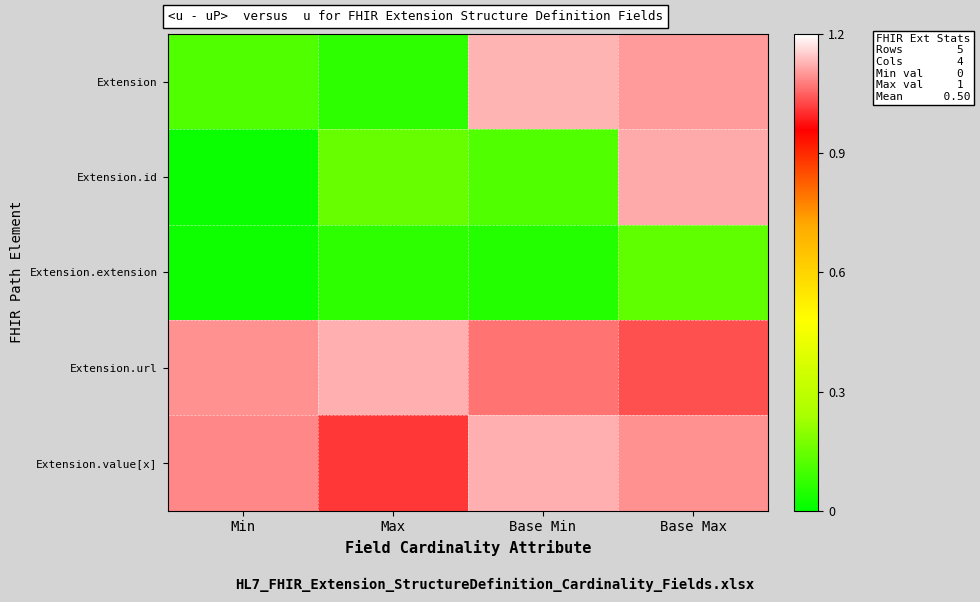

How many categories are shown in the chart?

4